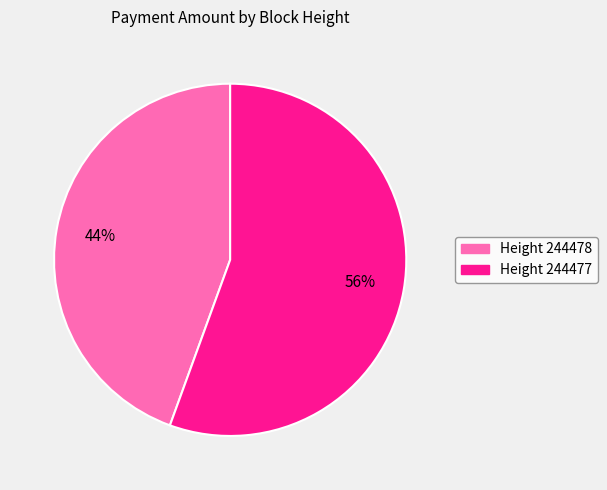

Is there any slice that represents more than half of the pie?

Yes